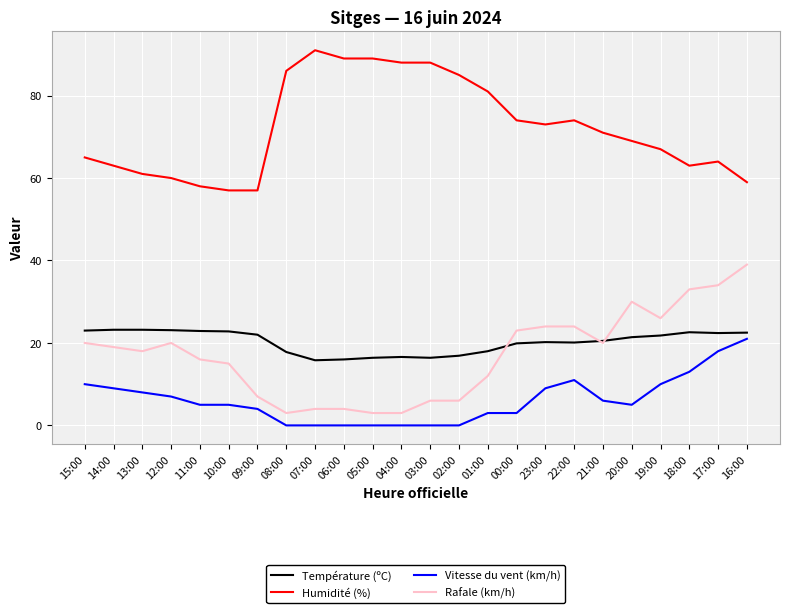

True or false: Humidité (%) and Vitesse du vent (km/h) intersect in this chart.

False